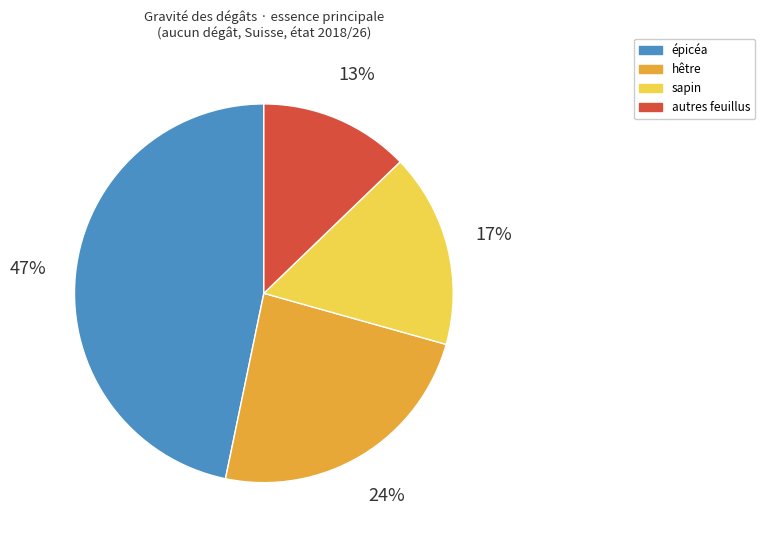

Do sapin and hêtre together represent more than half of the pie?

No